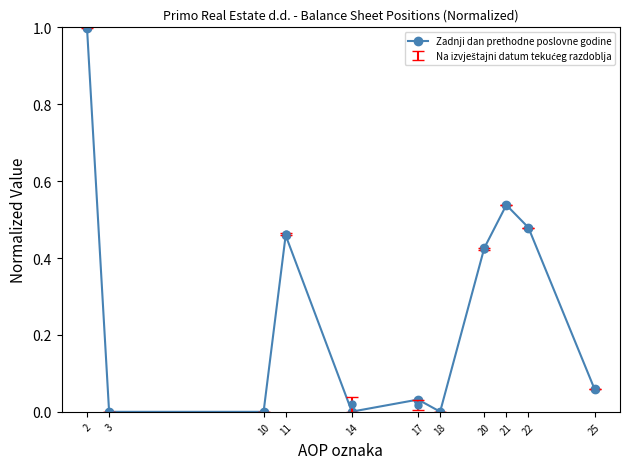

Reading right to left, what are all the values shown in this chart?

25=0.1	22=0.5	21=0.5	20=0.4	18=0.0	17=0.0	14=0.0	11=0.5	10=0.0	3=0.0	2=1.0